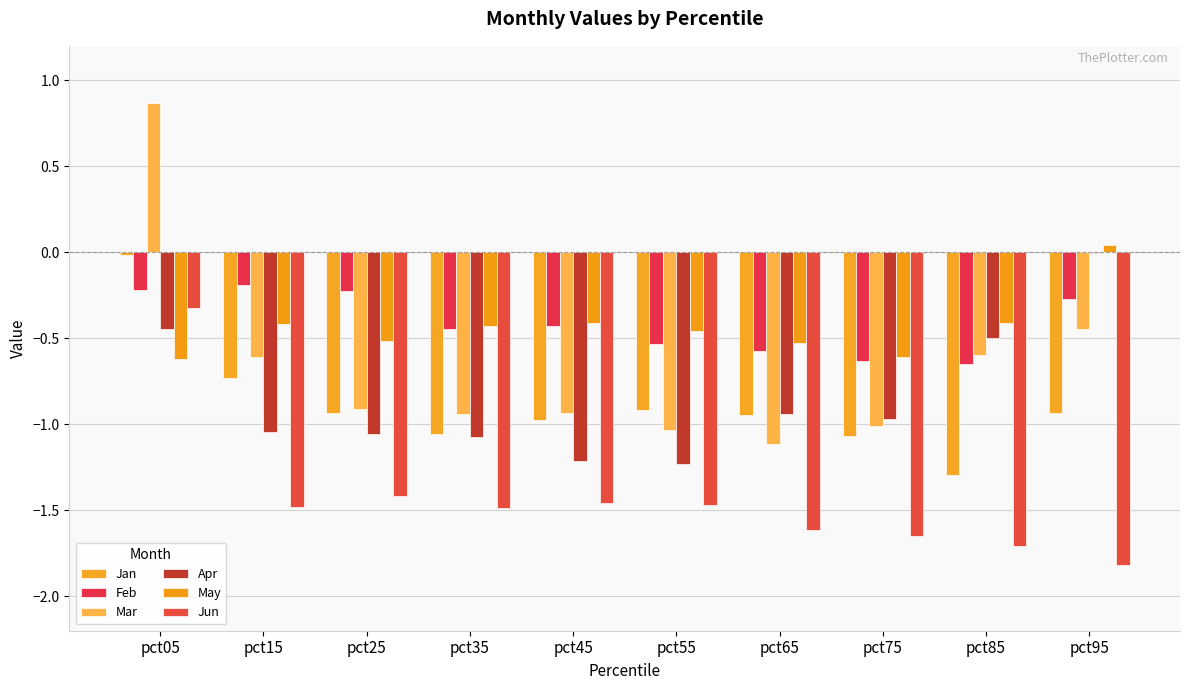

Reading right to left, what are all the values shown in this chart?

Jan: -0.9	-1.3	-1.1	-0.9	-0.9	-1.0	-1.1	-0.9	-0.7	-0.0
Feb: -0.3	-0.7	-0.6	-0.6	-0.5	-0.4	-0.4	-0.2	-0.2	-0.2
Mar: -0.4	-0.6	-1.0	-1.1	-1.0	-0.9	-0.9	-0.9	-0.6	0.9
Apr: -0.0	-0.5	-1.0	-0.9	-1.2	-1.2	-1.1	-1.1	-1.0	-0.4
May: 0.0	-0.4	-0.6	-0.5	-0.5	-0.4	-0.4	-0.5	-0.4	-0.6
Jun: -1.8	-1.7	-1.7	-1.6	-1.5	-1.5	-1.5	-1.4	-1.5	-0.3